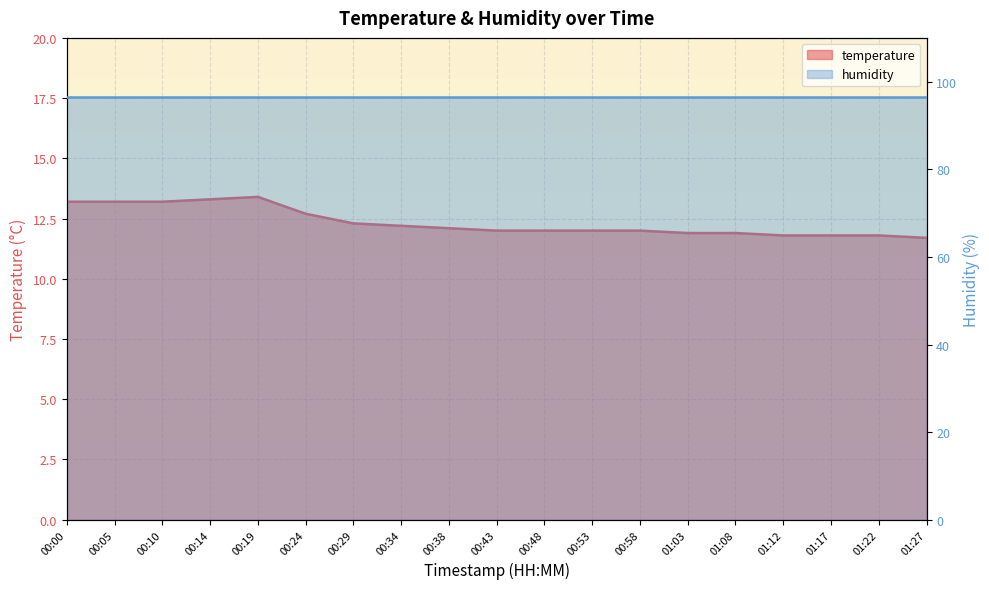

True or false: the data shows 16.8 at 01:27.

False